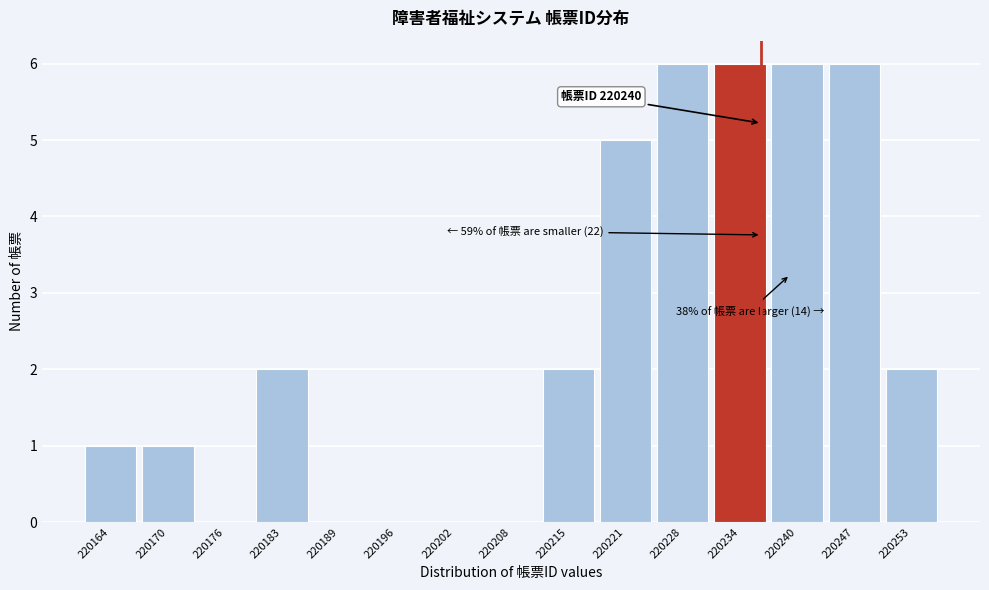

Reading left to right, what are all the values shown in this chart?

220164=1	220170=1	220176=0	220183=2	220189=0	220196=0	220202=0	220208=0	220215=2	220221=5	220228=6	220234=6	220240=6	220247=6	220253=2